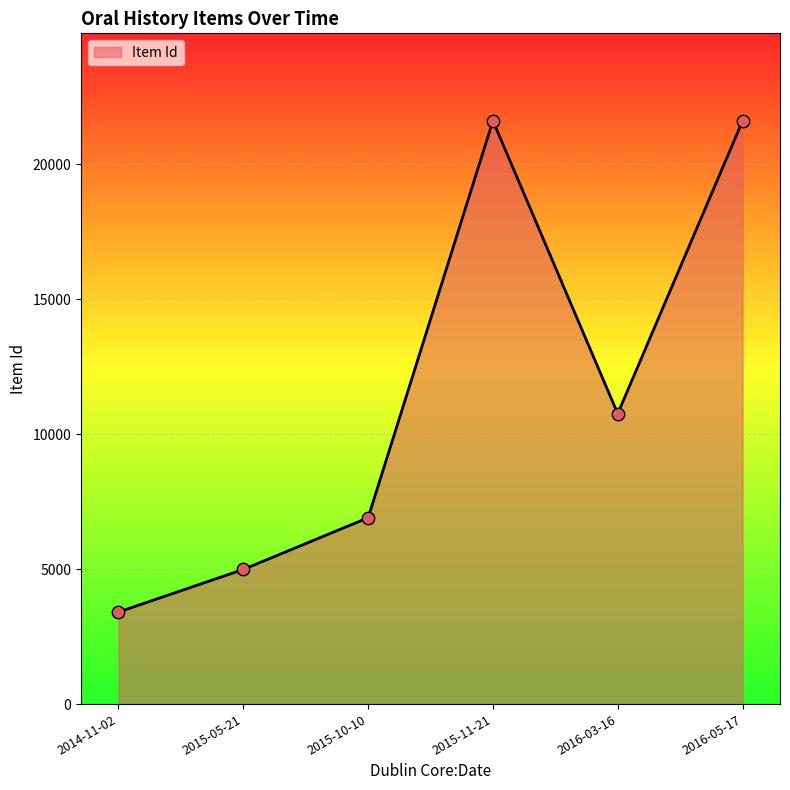

Which has a higher value, 2016-05-17 or 2016-03-16?

2016-05-17